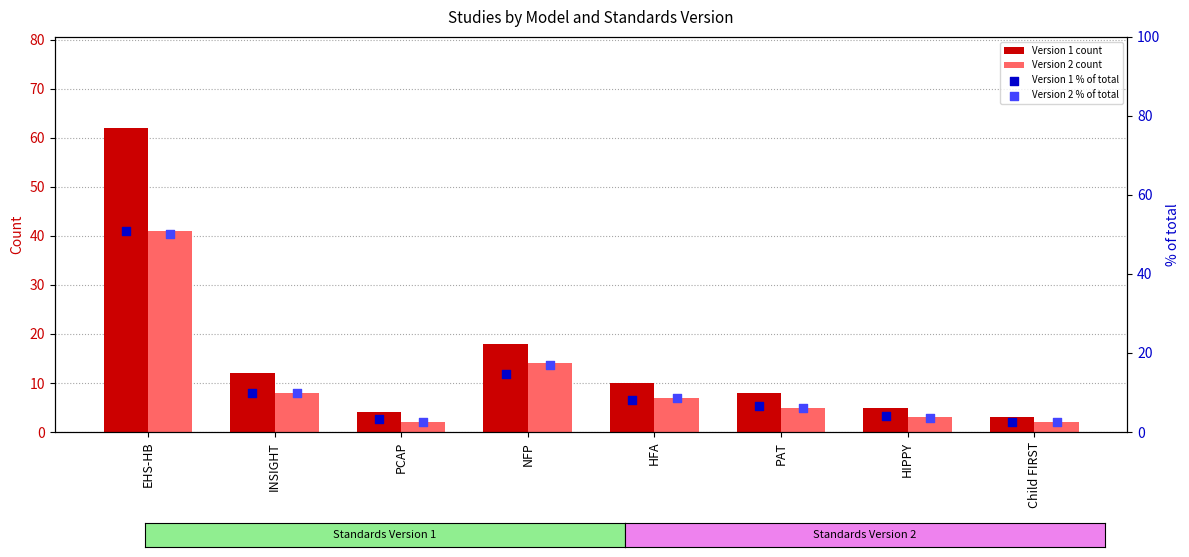

Which series reaches the minimum Y coordinate?

Version 2 count